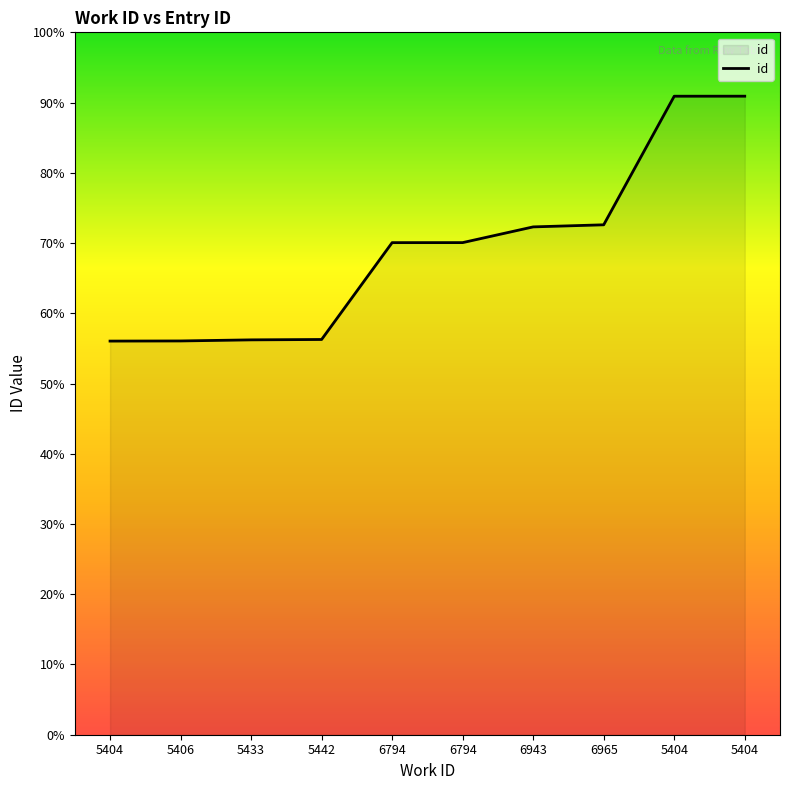

Does the chart display data point markers on the line(s)?

No